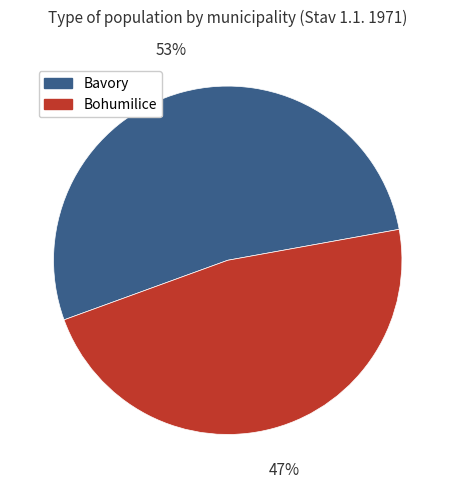

Is it true that Bohumilice is 56% of the pie?

False